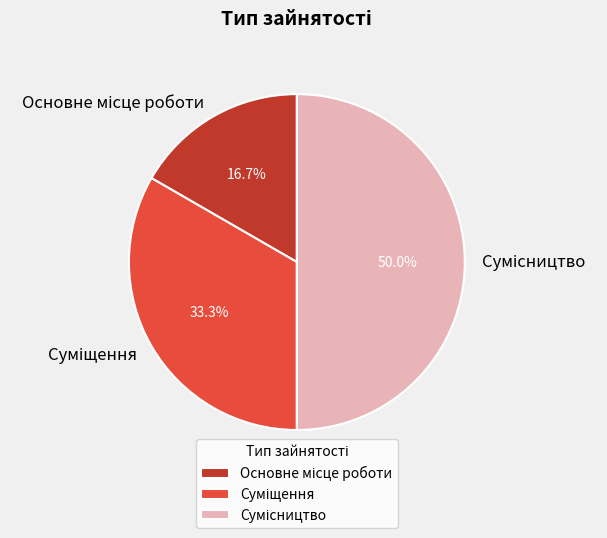

How many segments does this pie chart have?

3